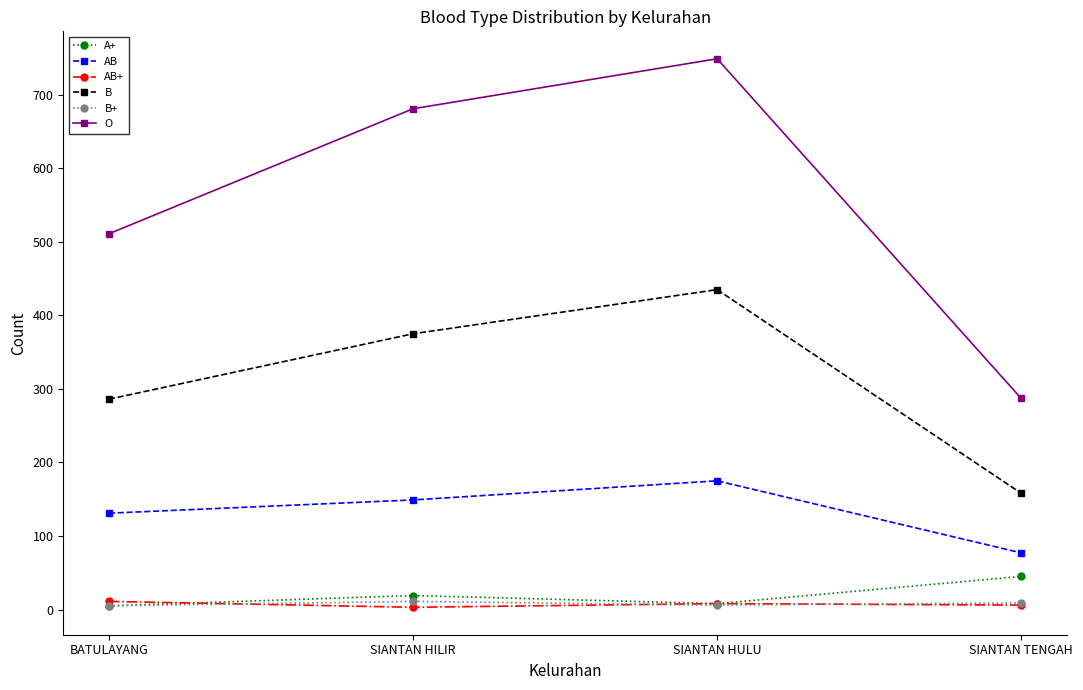

What is the label of the 3rd point from the right?

SIANTAN HILIR